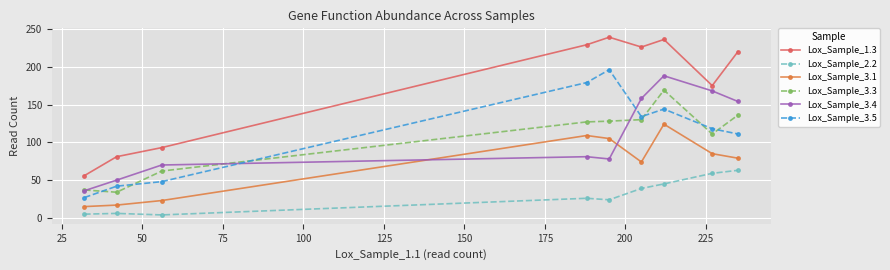

At how many categories does at least one series exceed 182?

5